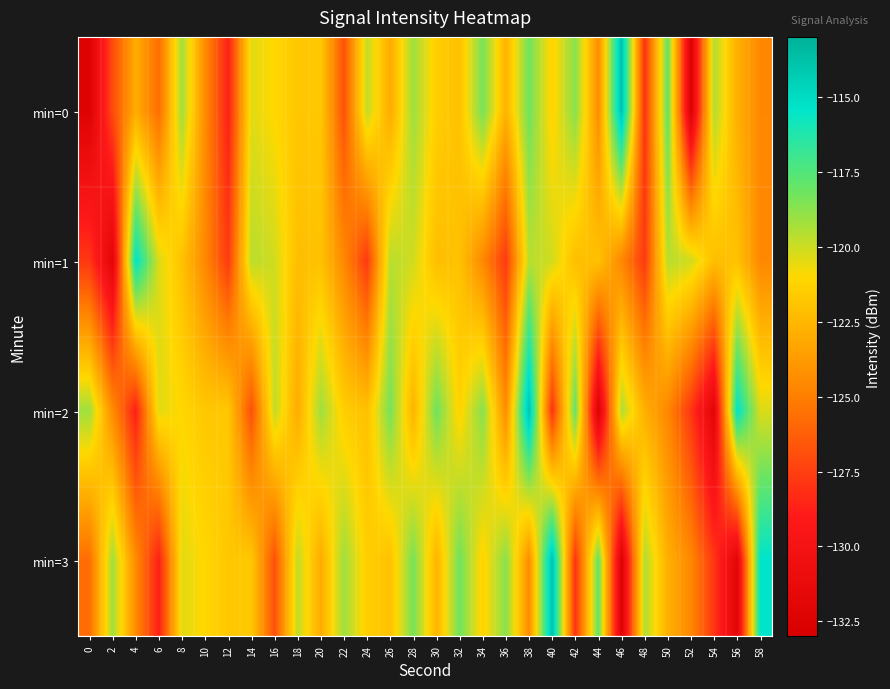

List the series in order of their peak value, highest first.

min=0, min=2, min=3, min=1